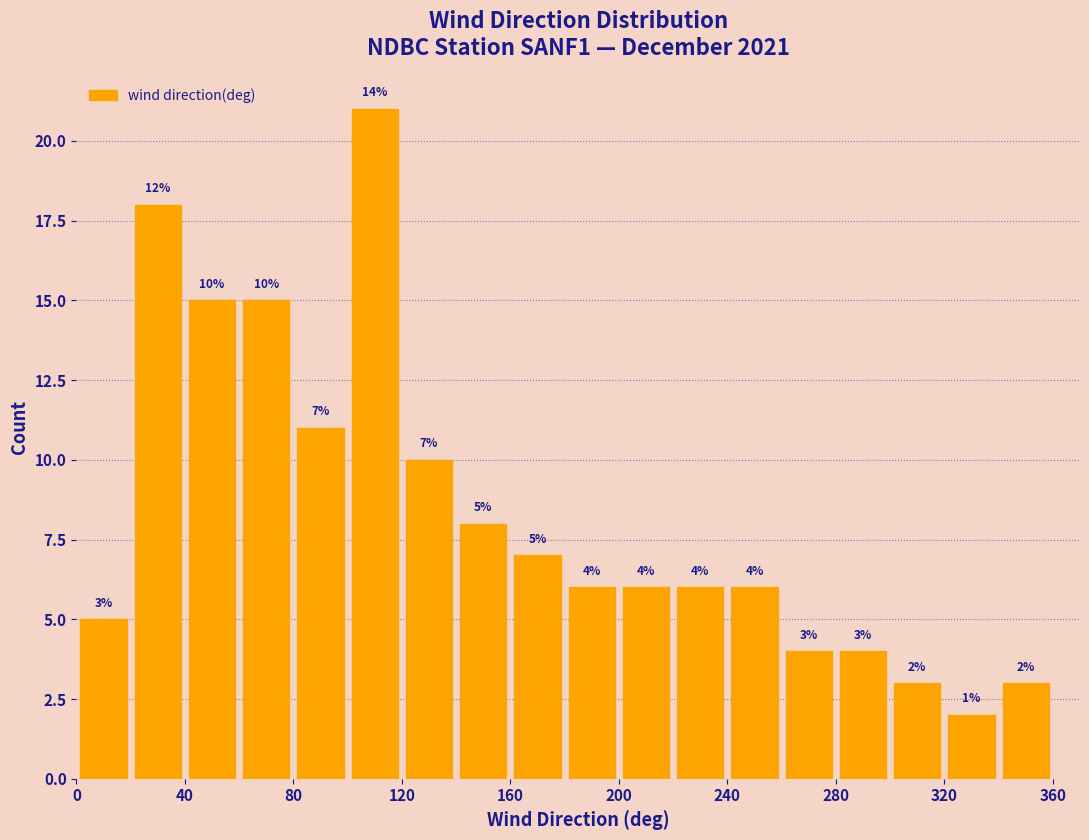

Which range on the x-axis has the tallest bar?

100 to 120